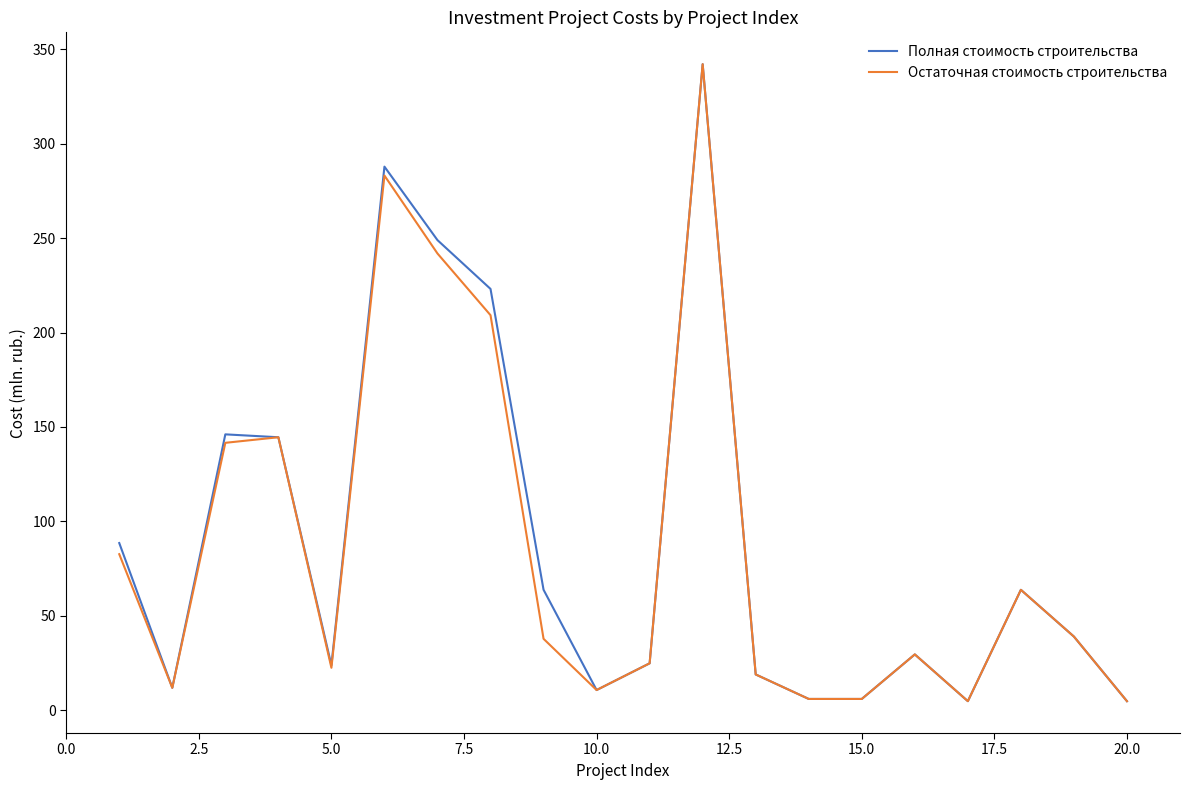

What is the maximum value for Остаточная стоимость строительства?

342.2